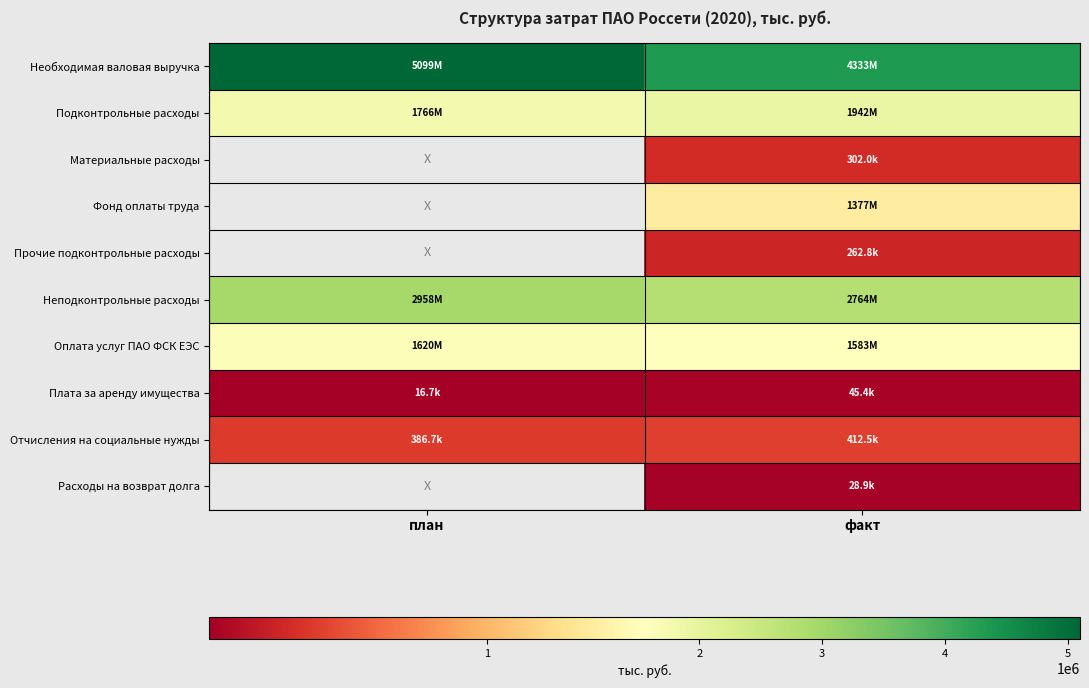

What is the total value across all series at факт?

13049862.2